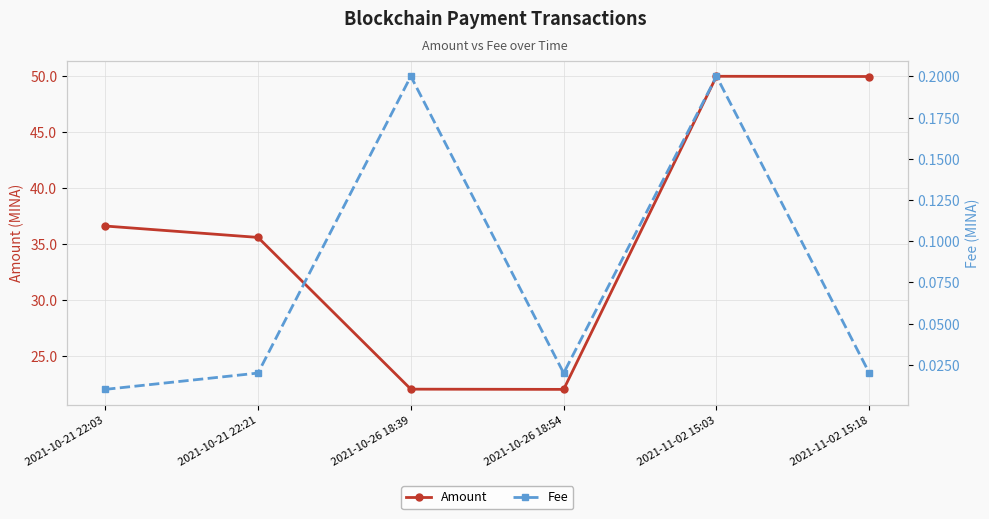

Reading left to right, list all the values displayed in this chart.

Amount: 2021-10-21 22:03=36.6	2021-10-21 22:21=35.6	2021-10-26 18:39=22.0	2021-10-26 18:54=22.0	2021-11-02 15:03=50.0	2021-11-02 15:18=50.0
Fee: 2021-10-21 22:03=0.0	2021-10-21 22:21=0.0	2021-10-26 18:39=0.2	2021-10-26 18:54=0.0	2021-11-02 15:03=0.2	2021-11-02 15:18=0.0